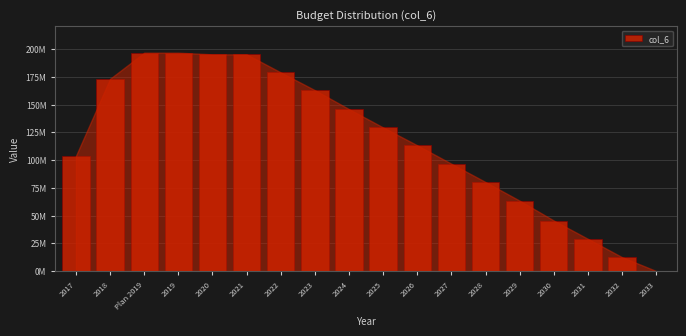

Are the bars horizontal?

No